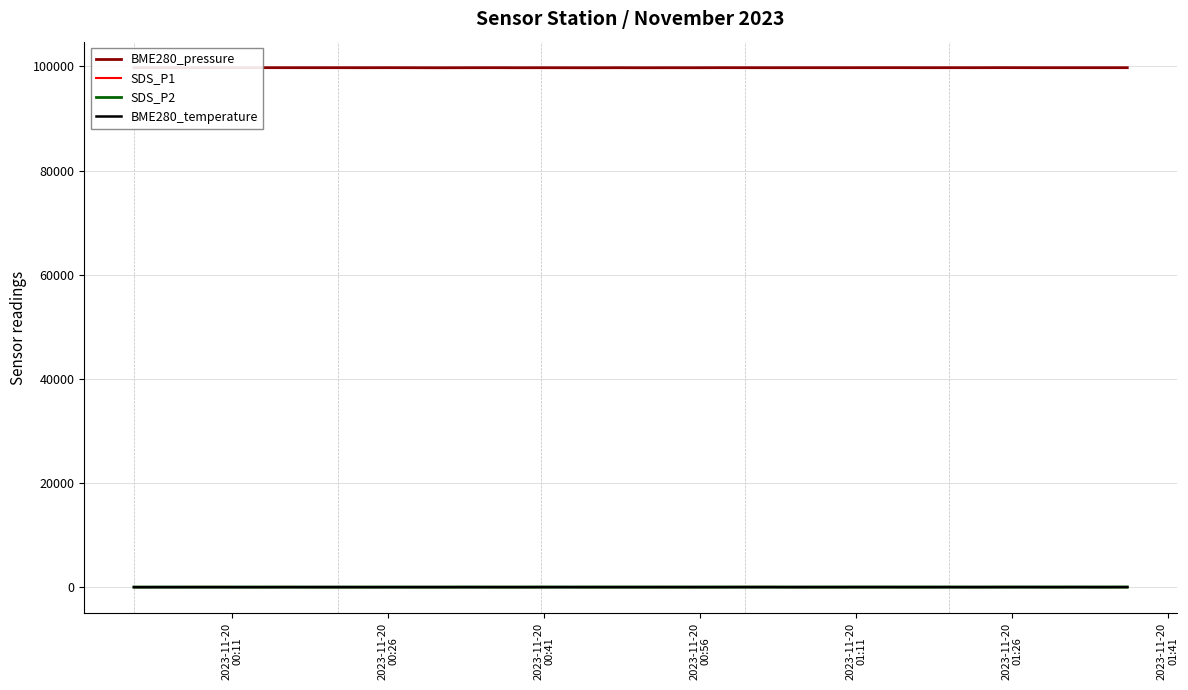

What is the lowest value of the BME280_pressure series?

99747.2